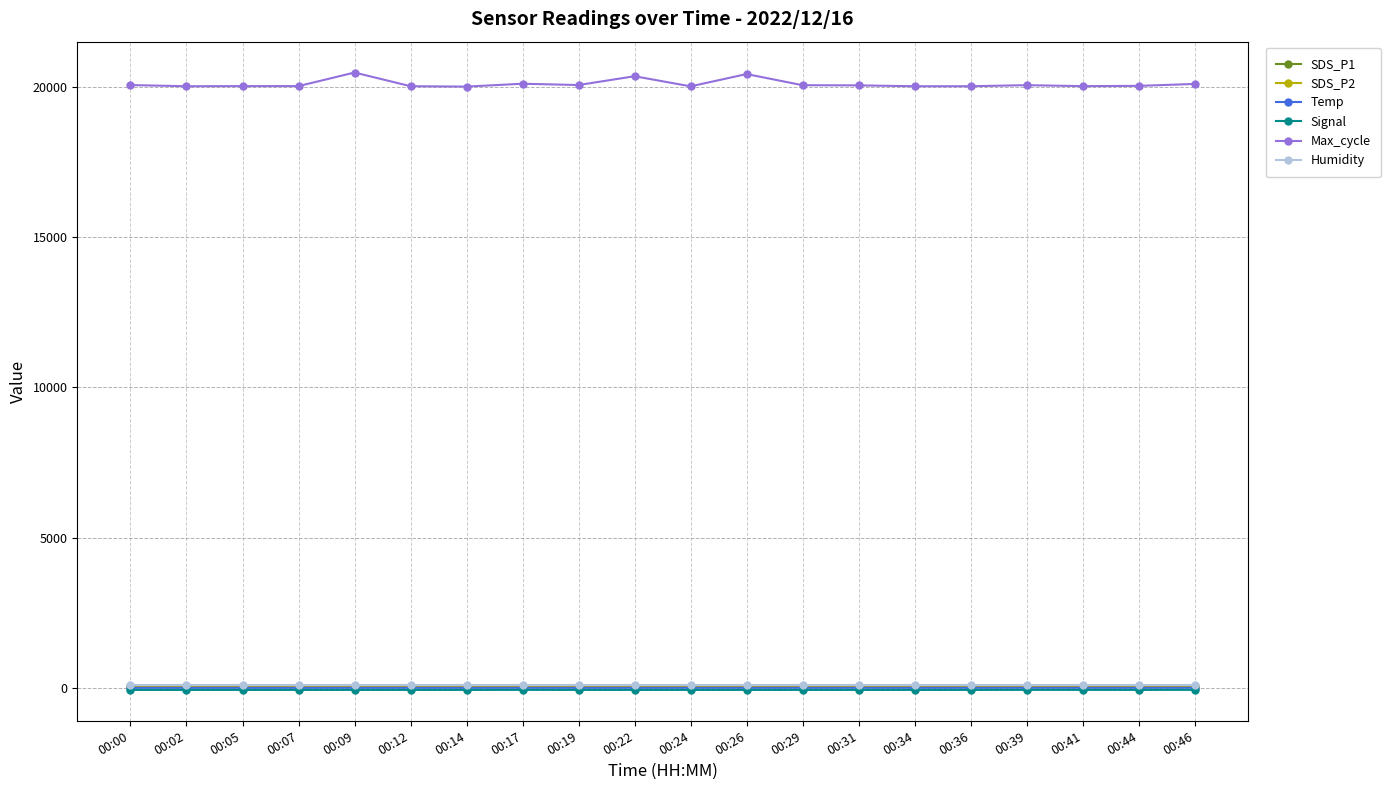

True or false: Max_cycle and Temp intersect in this chart.

False